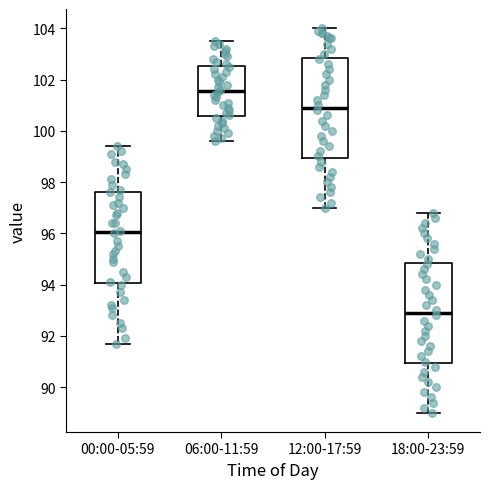

Where is the lower edge of the box for 18:00-23:59 on the y-axis? The values are not printed on the chart, so give them approximately, as read against the axis.

91.0